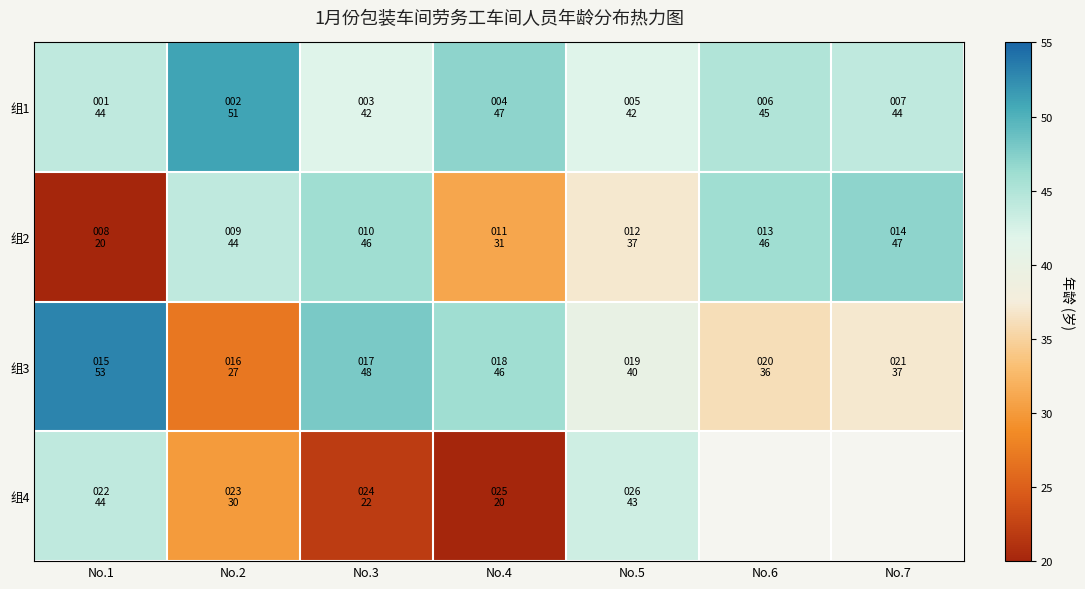

Is the value of 组2 at No.3 greater than the value of 组1 at No.6?

Yes